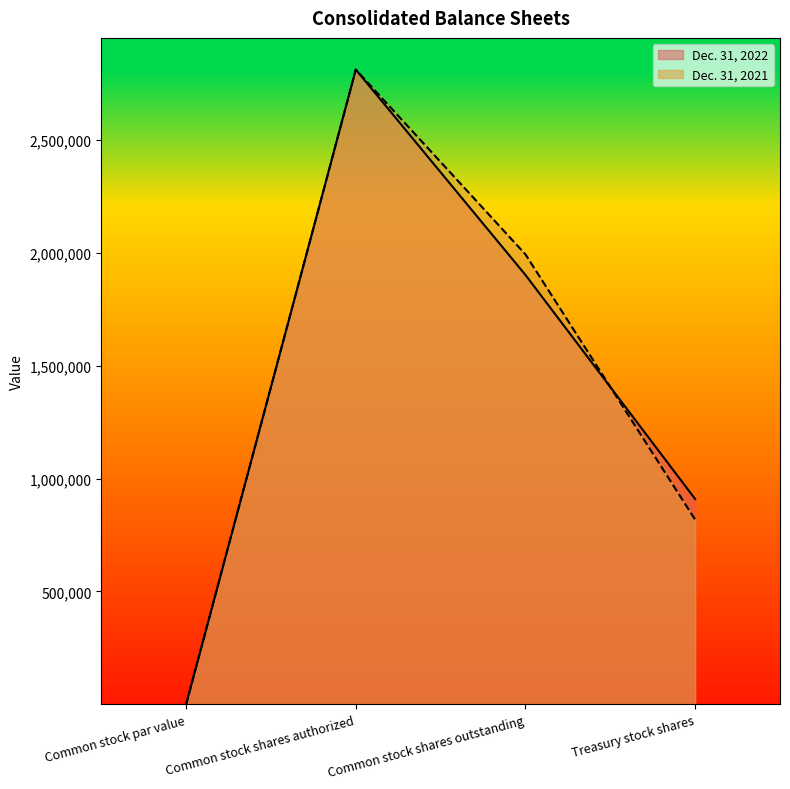

What is the value of the Dec. 31, 2021 point at the 2nd from the left?

2810000